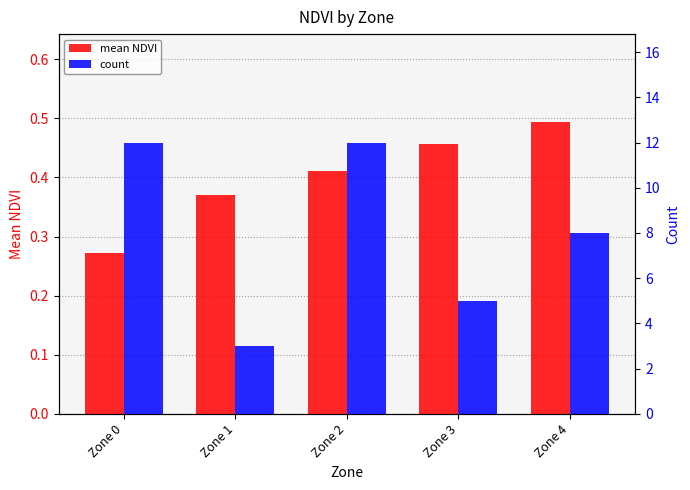

What is the difference between the maximum and minimum values in the mean NDVI series?

0.2